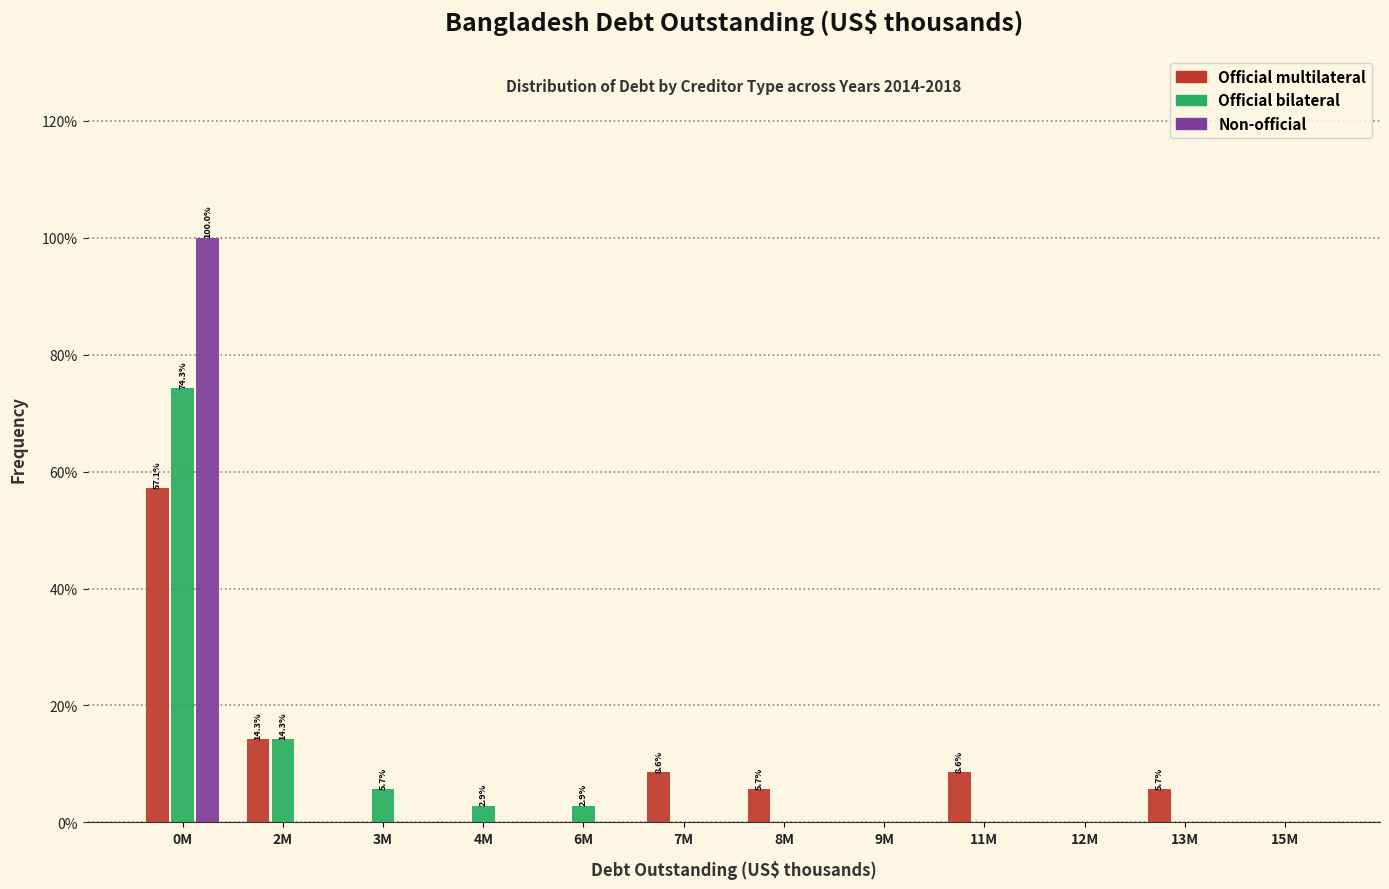

At which category is the sum across all series the highest?

0M